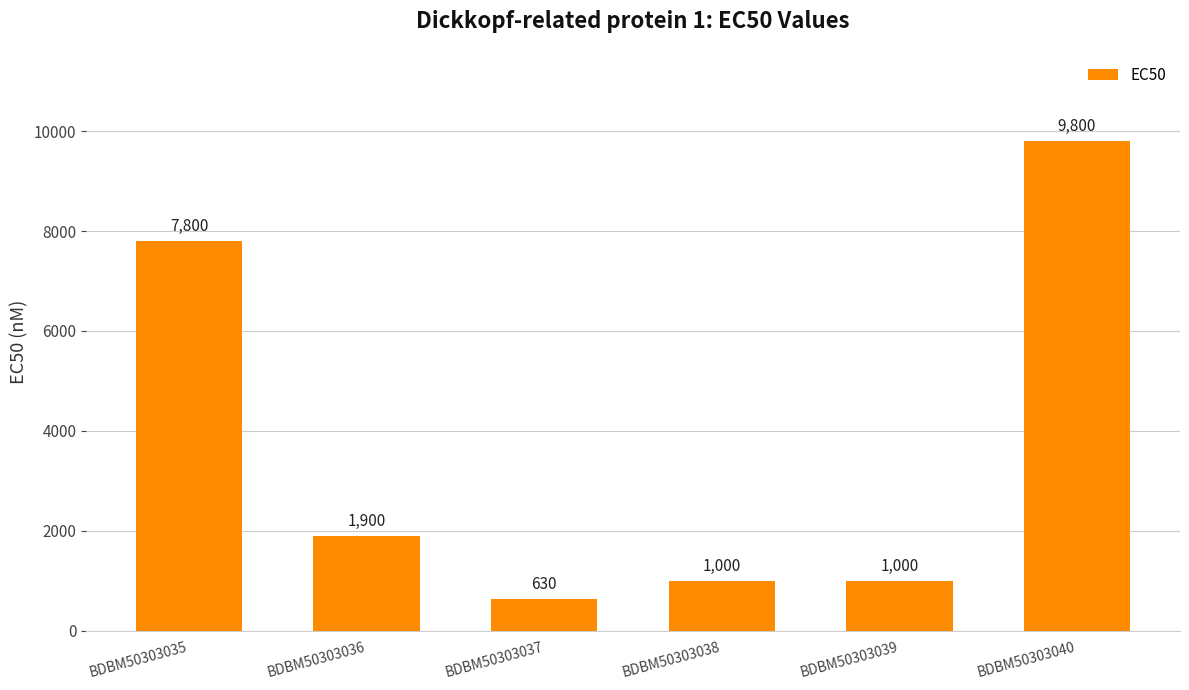

What is the greatest value displayed?

9800